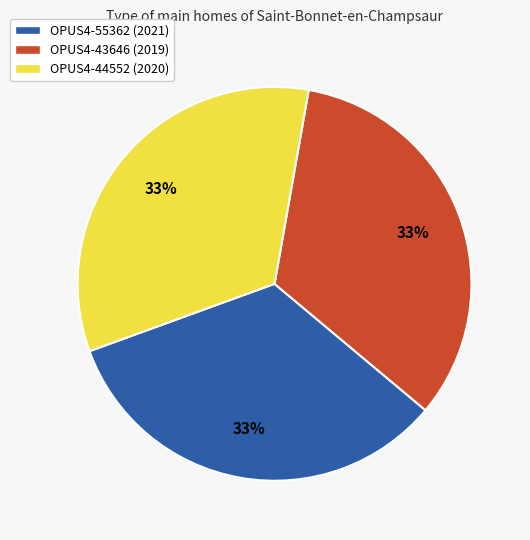

Approximately how many times larger is the value at OPUS4-44552 (2020) compared to OPUS4-55362 (2021)?

1.0